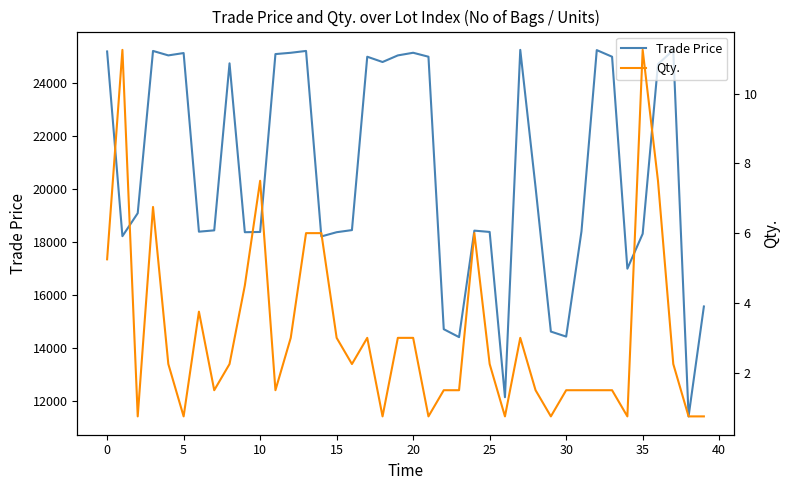

True or false: Qty. and Trade Price cross at least once.

False